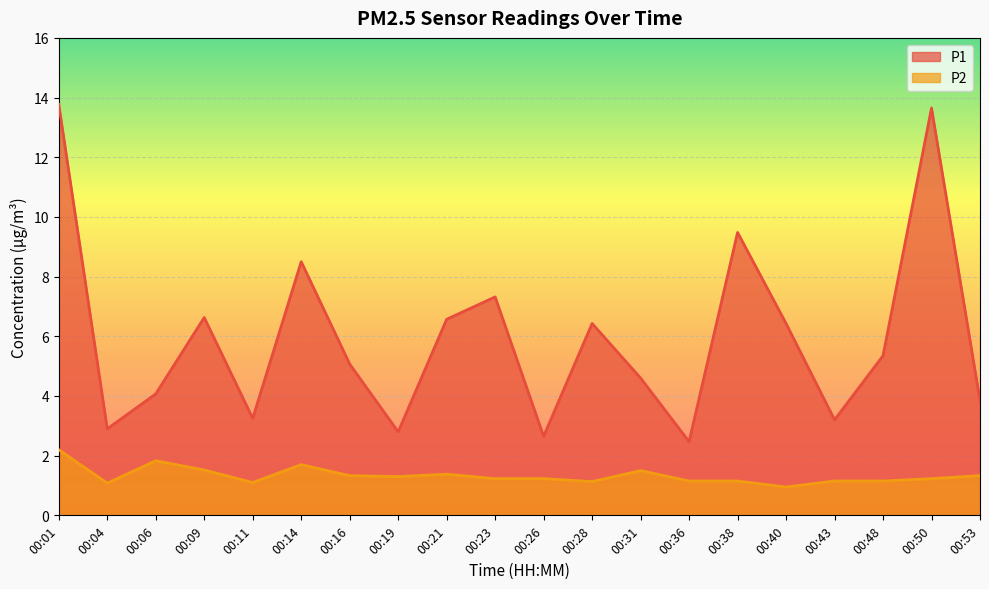

What are all the series names shown in the legend?

P1, P2